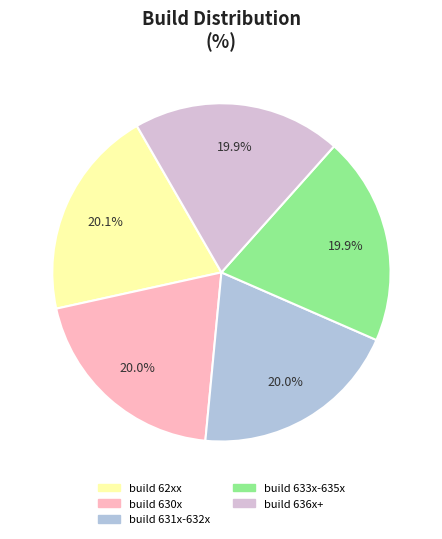

Do build 62xx and build 633x-635x together represent more than half of the pie?

No